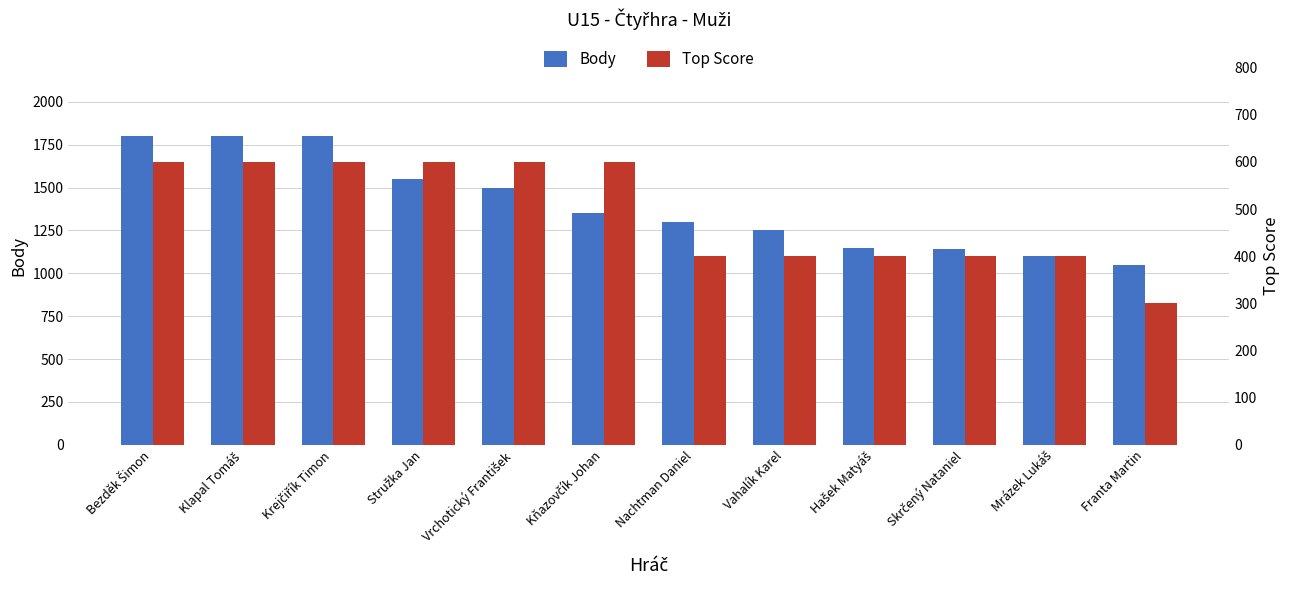

Which series has the largest total across all categories?

Body